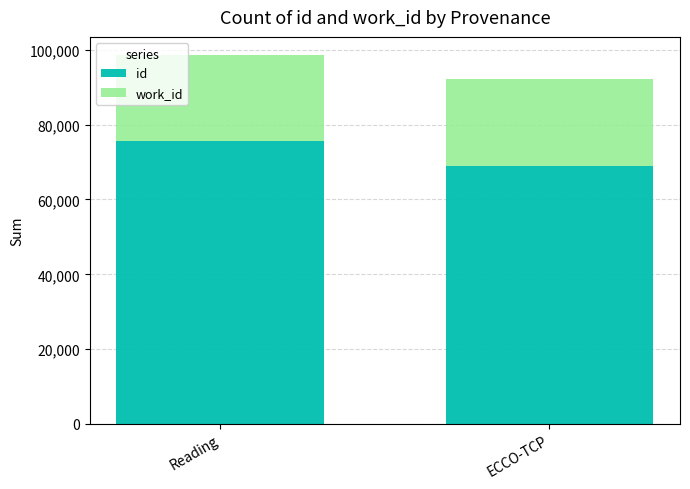

What is the sum of the id values at Reading and ECCO-TCP?

144604